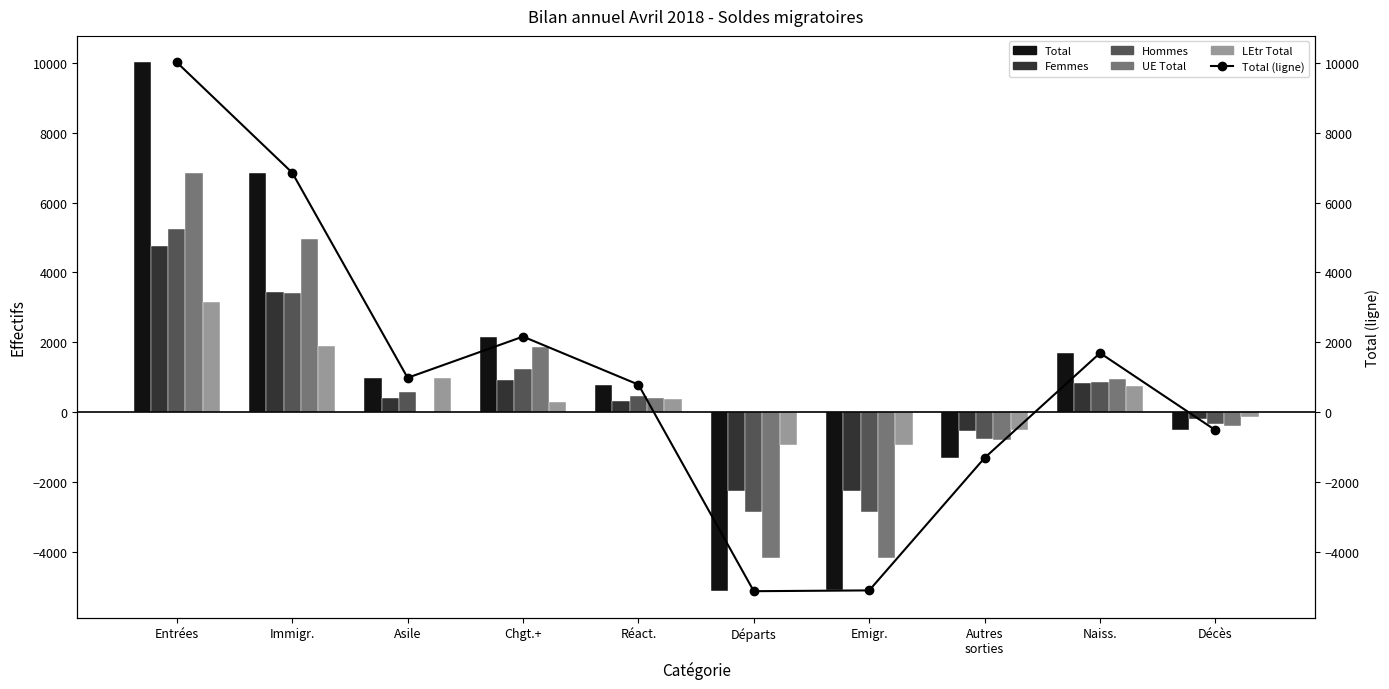

How many values in the UE Total series exceed 418?

4